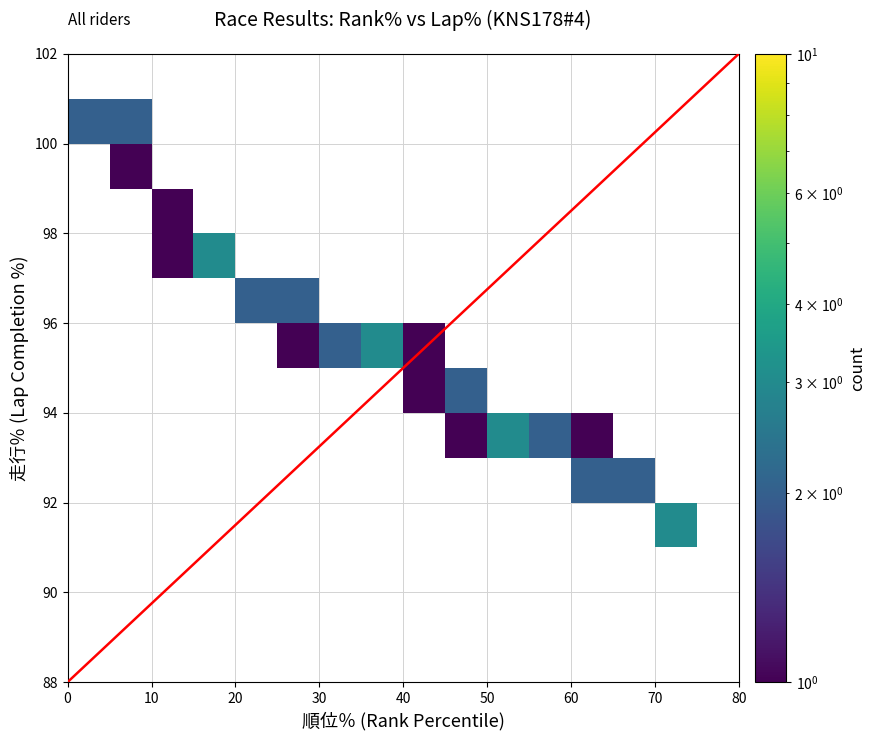

Is the value of 順位 at 16 greater than the value of 走行％ at 18?

No